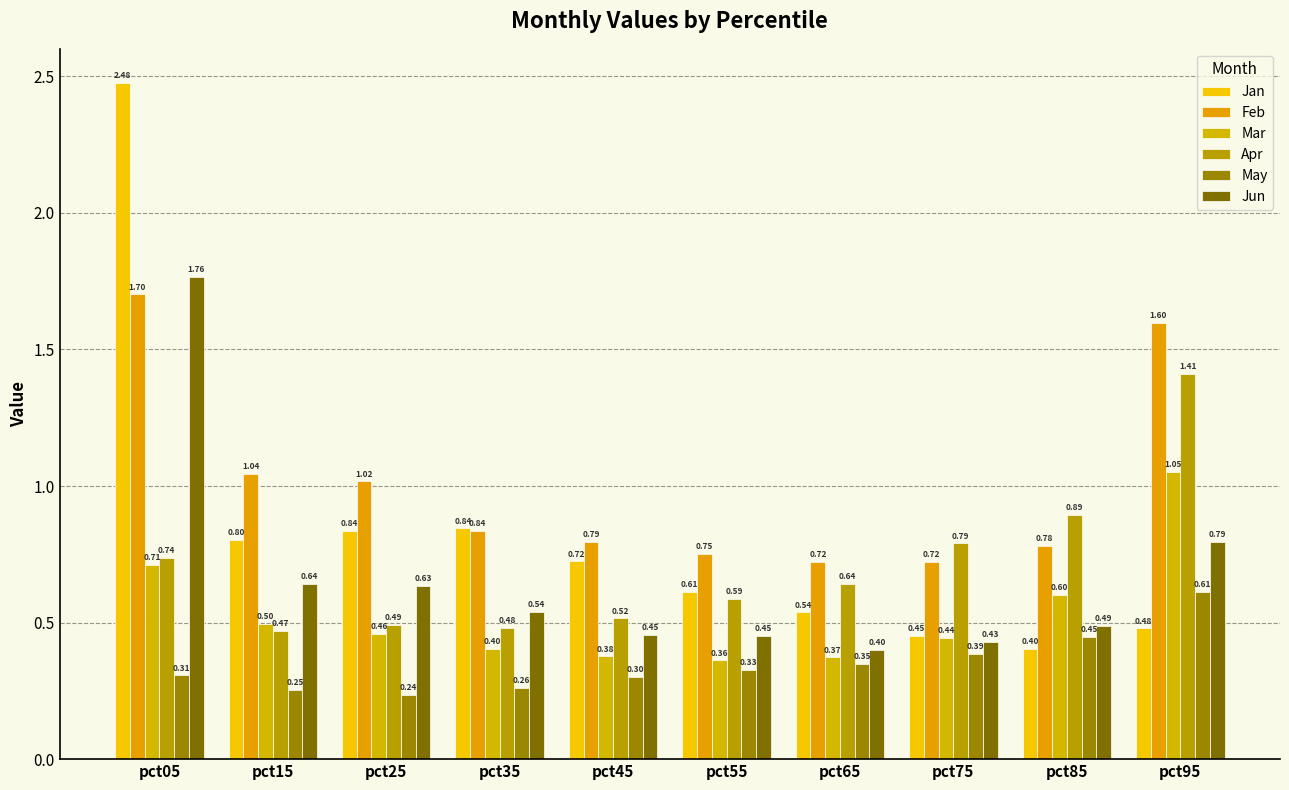

What is the greatest value displayed?

2.5